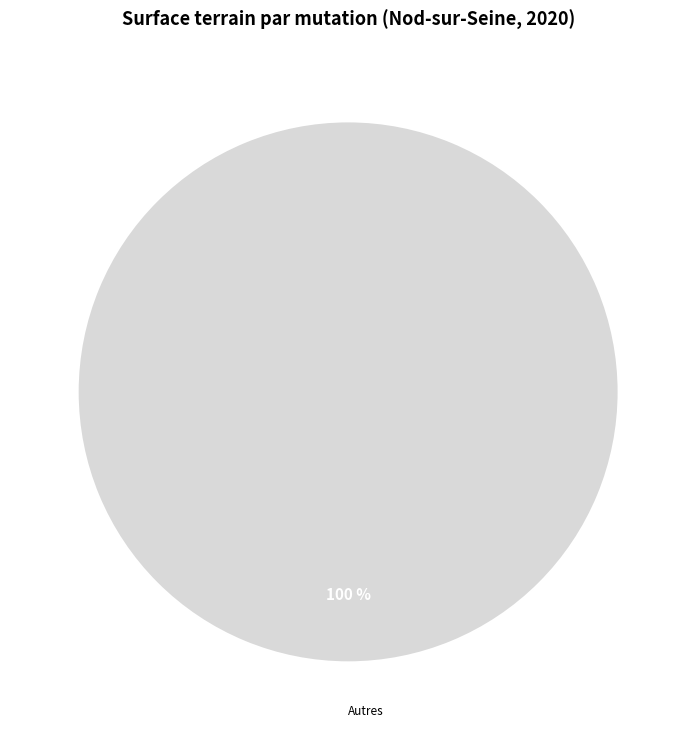

Is there any slice that represents more than half of the pie?

Yes